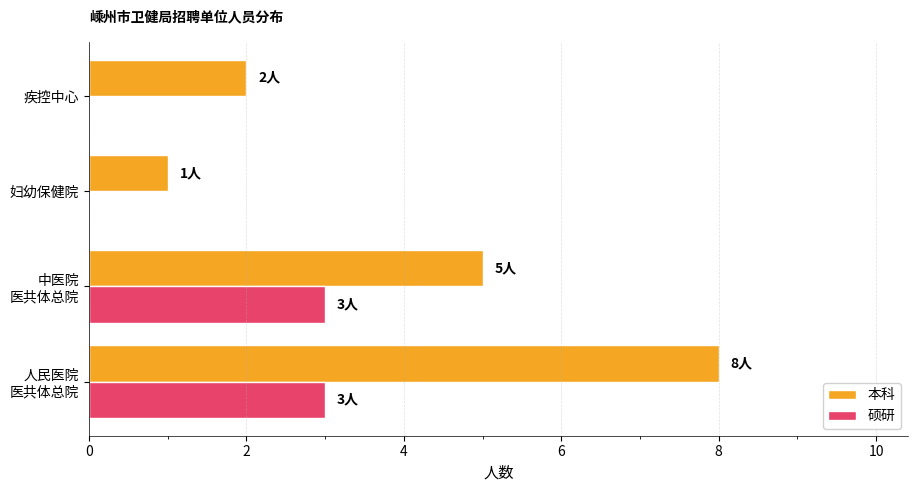

Which series has the largest total across all categories?

本科